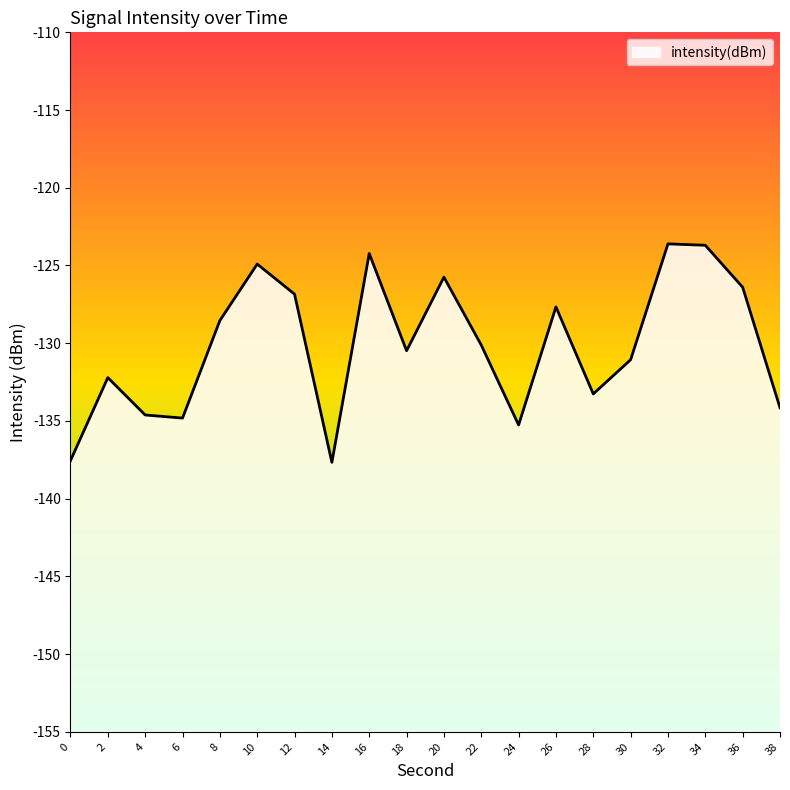

At which category does the data reach its first local valley?

6